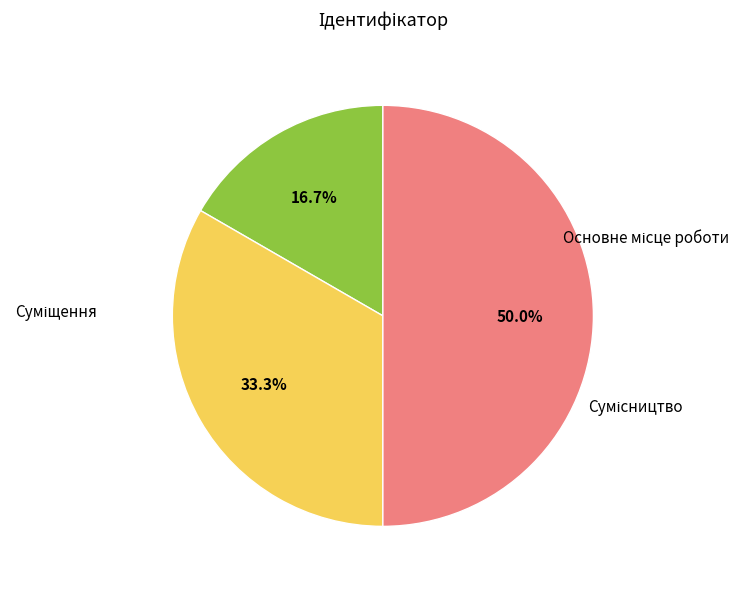

Count the number of slices in the pie.

3